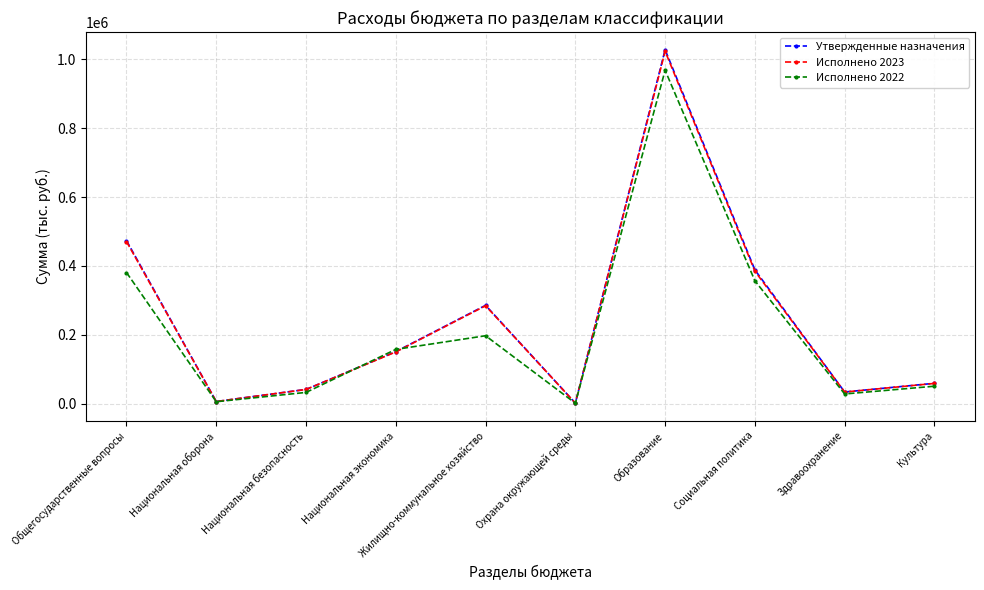

At how many categories does at least one series exceed 118825?

5